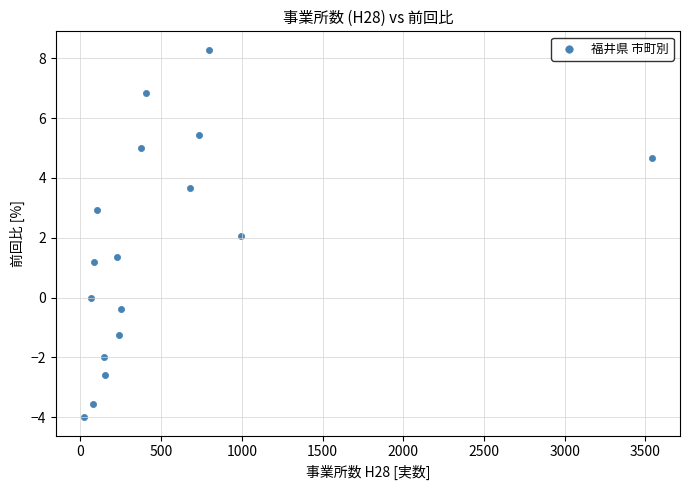

What is the range of Y values (max minus min)?

12.3